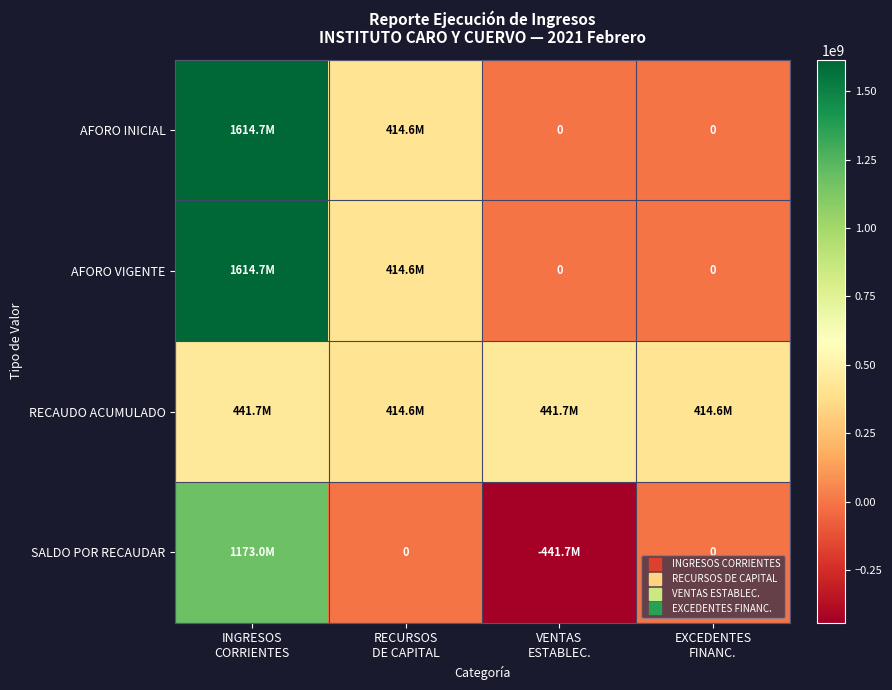

How many values in SALDO POR RECAUDAR are above zero?

1